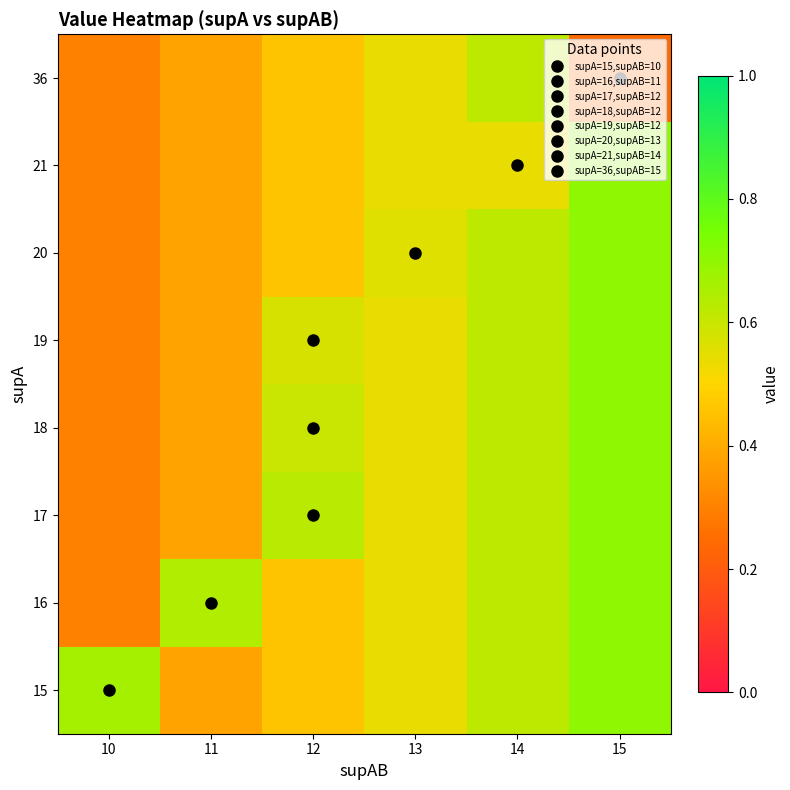

Rank the series at 14 from lowest to highest value.

21, 15, 16, 17, 18, 19, 20, 36